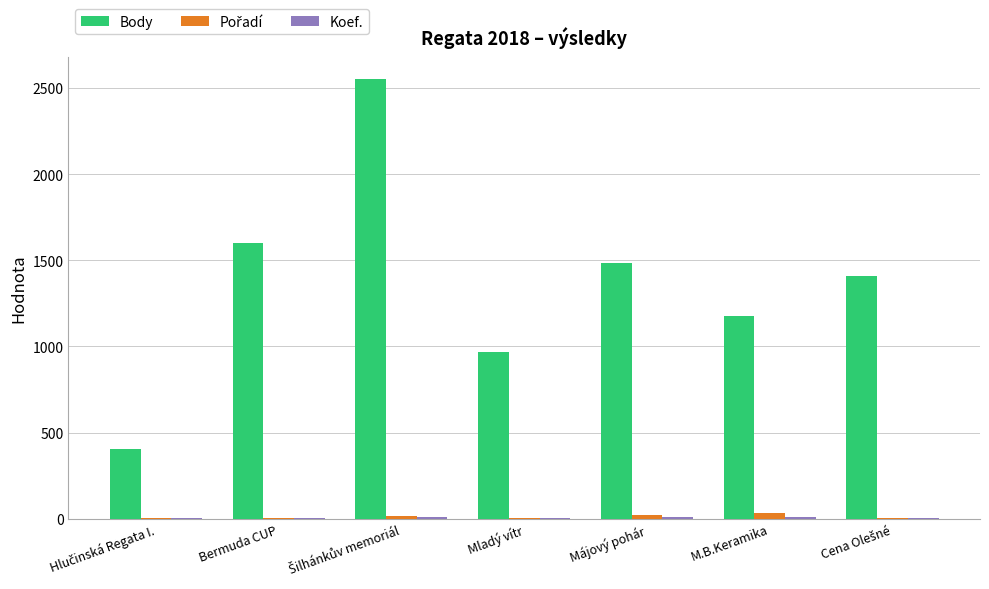

The value of Body at Mladý vítr is 614. True or false?

False